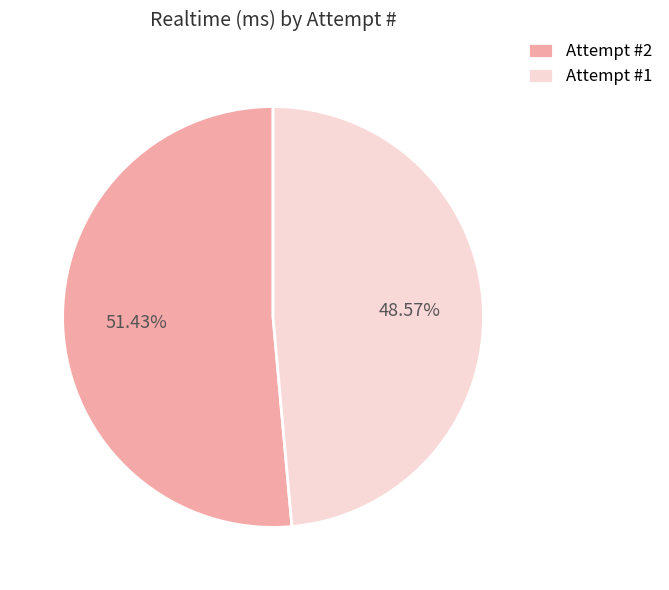

Which slice is the largest?

Attempt #2